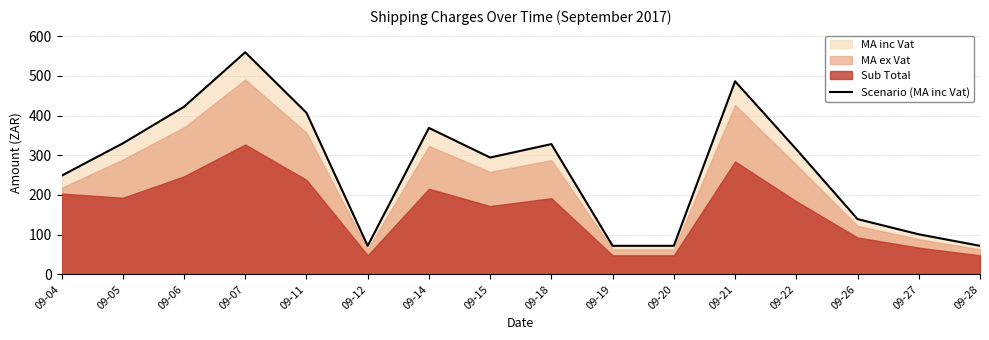

Between 09-21 and 09-06, which is larger?

09-21